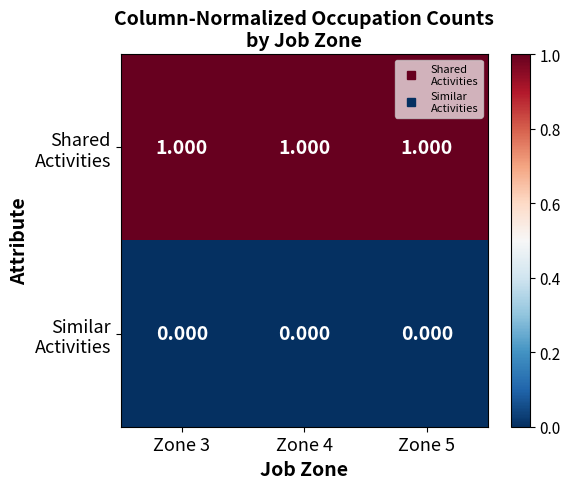

How many series are shown in this chart?

2